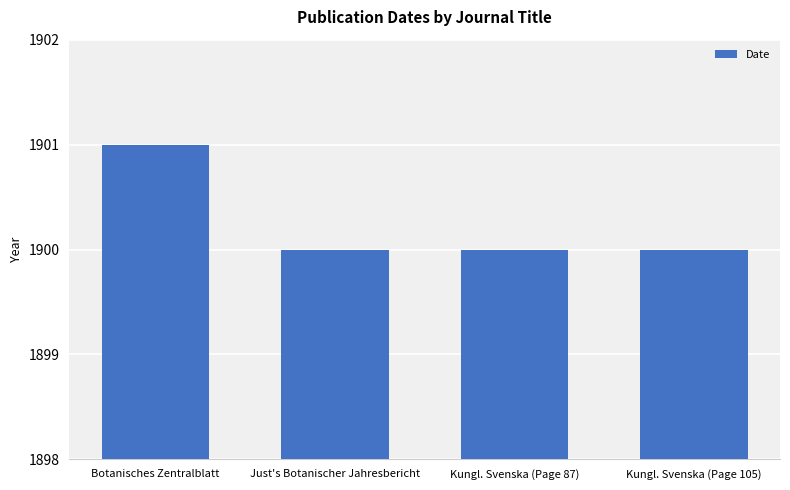

What is the average value?

1900